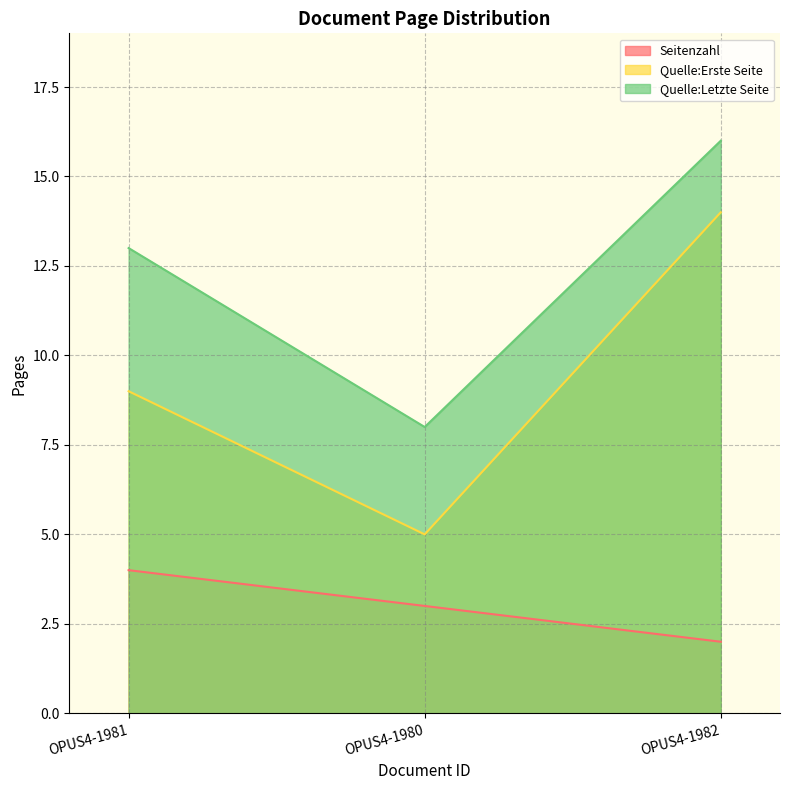

Which series has the largest total across all categories?

Quelle:Letzte Seite